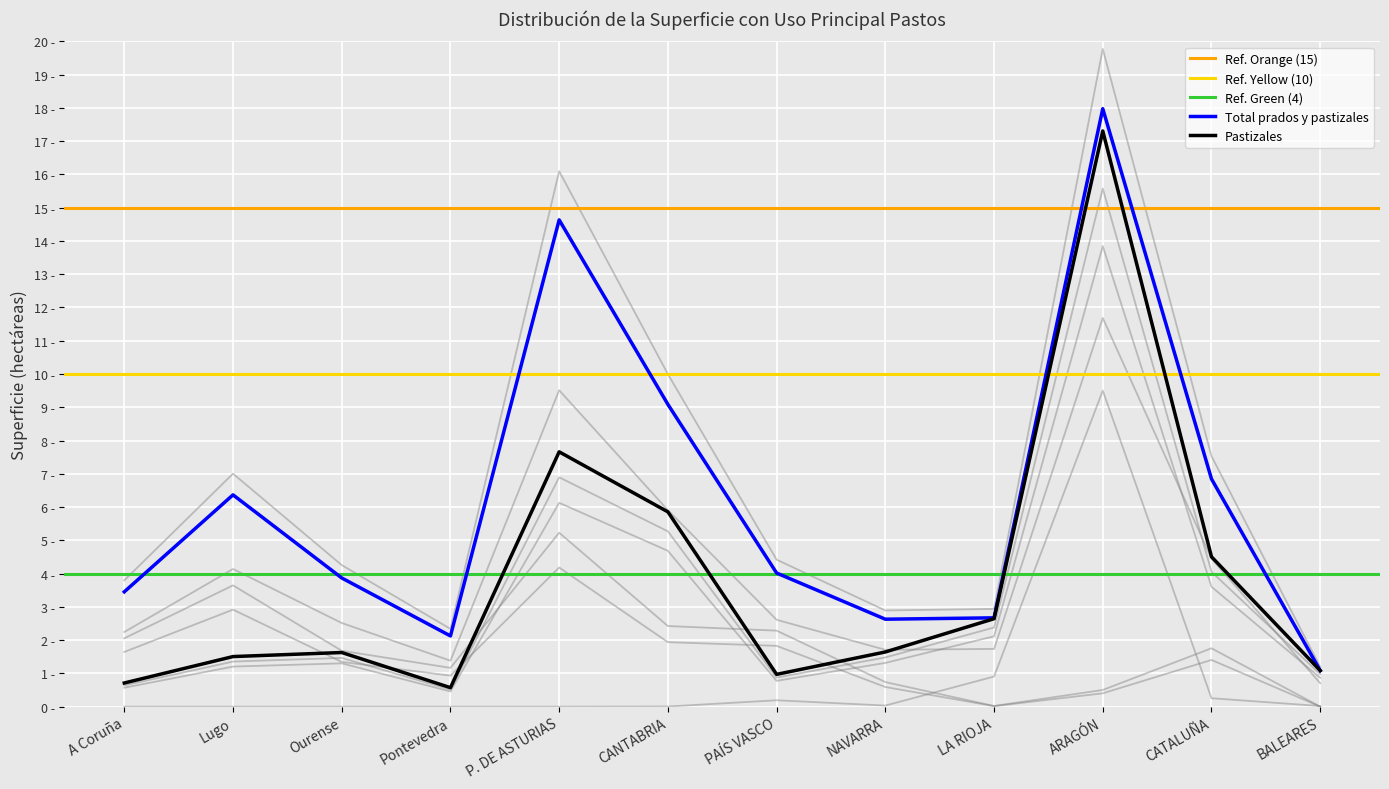

Which series has the widest spread of values?

Total prados y pastizales